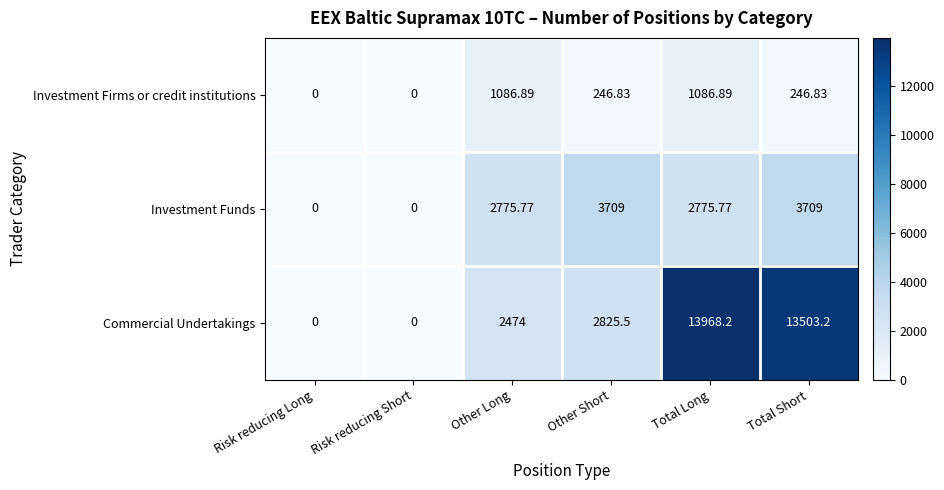

Which series has the largest total across all categories?

Commercial Undertakings